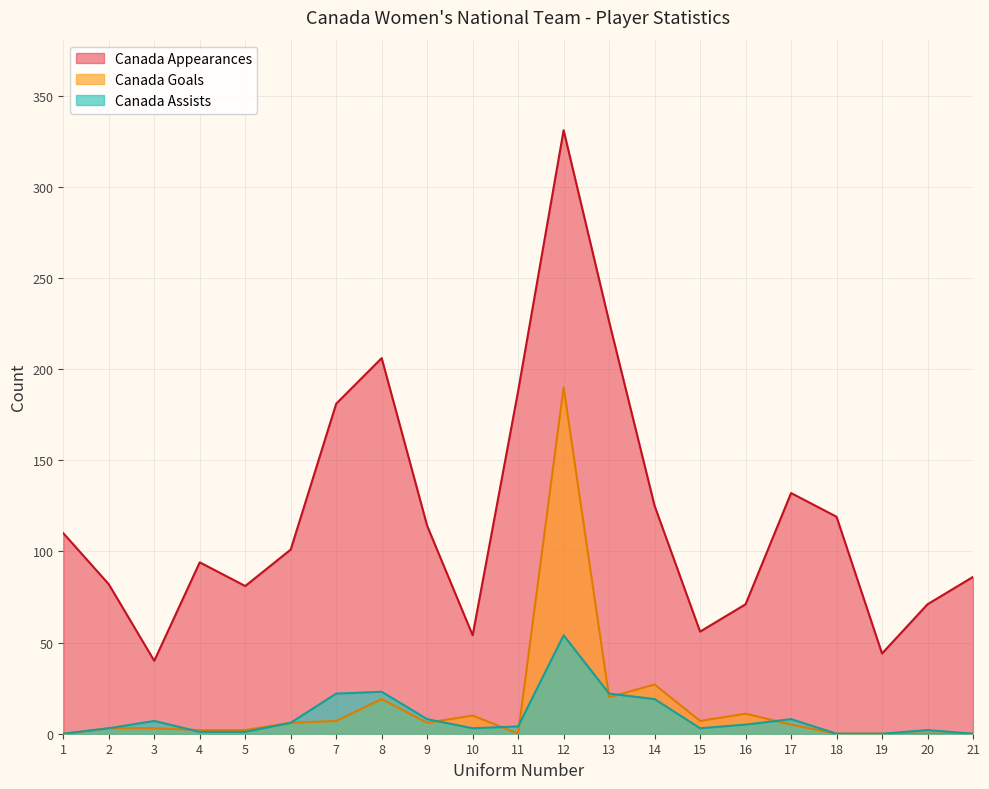

At which category is the sum across all series the highest?

12